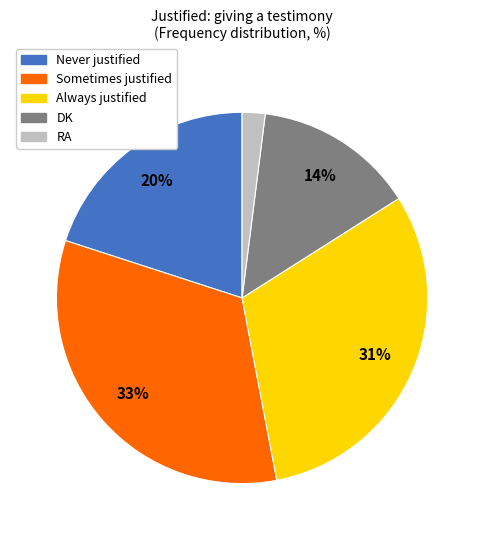

To the nearest percent, what percentage of the pie is RA?

2%